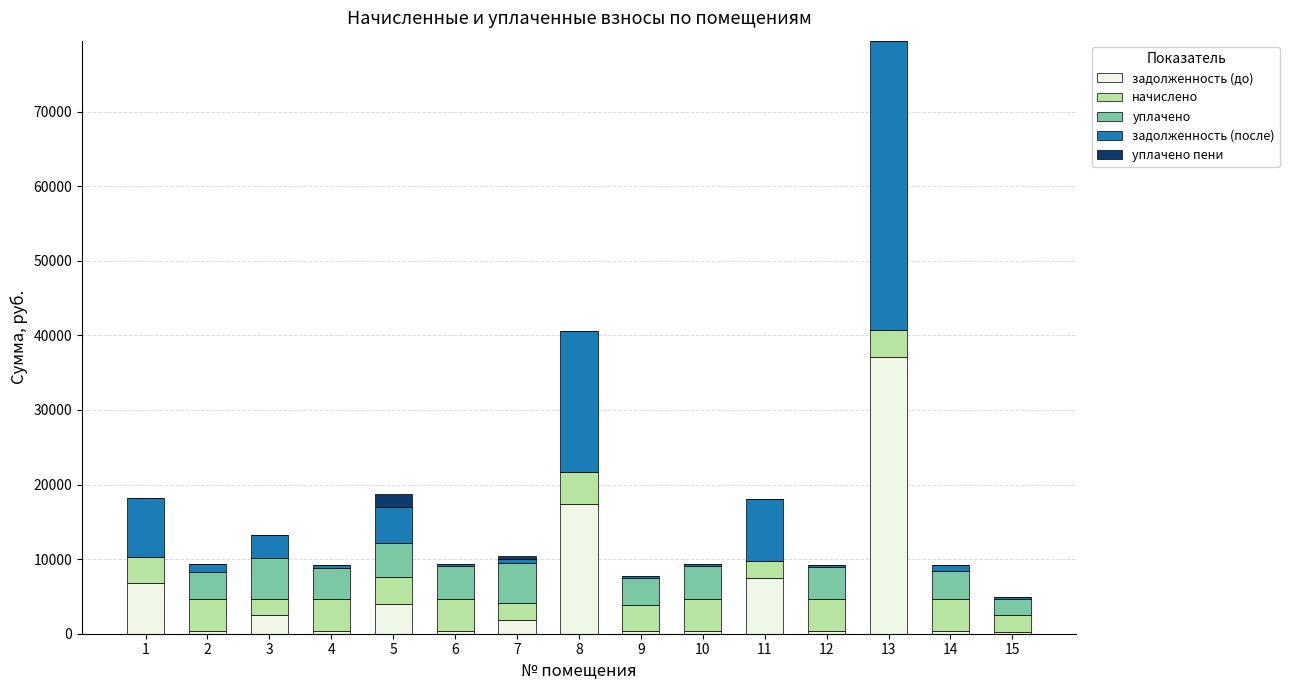

Are the bars horizontal?

No